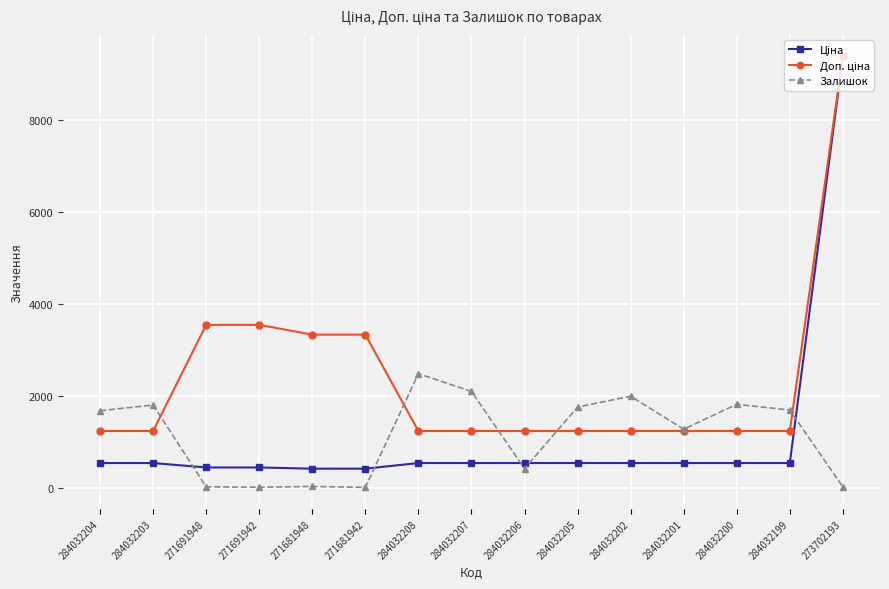

What is the label of the 12th point from the right?

271691942